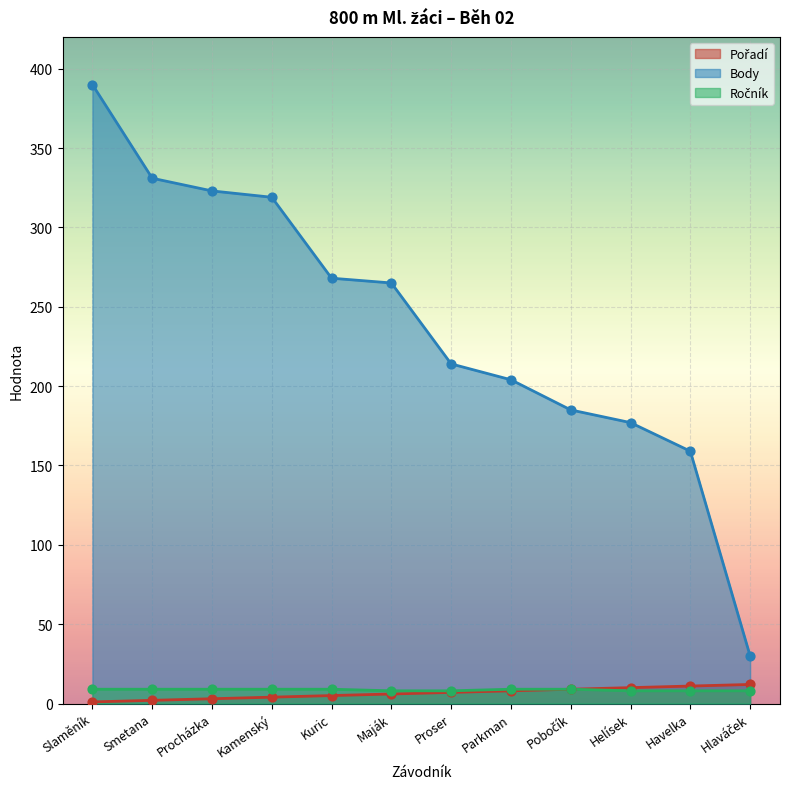

Which series reaches the minimum Y coordinate?

Pořadí